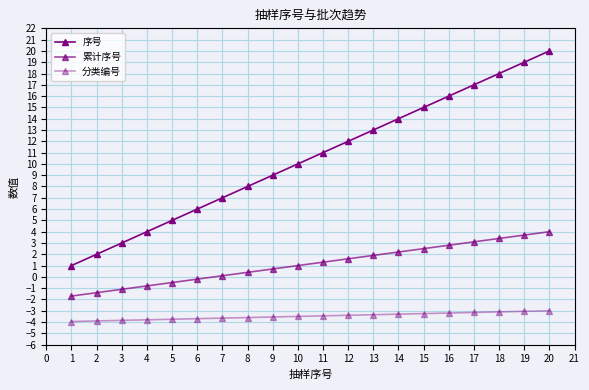

How many data points does each series have?

20